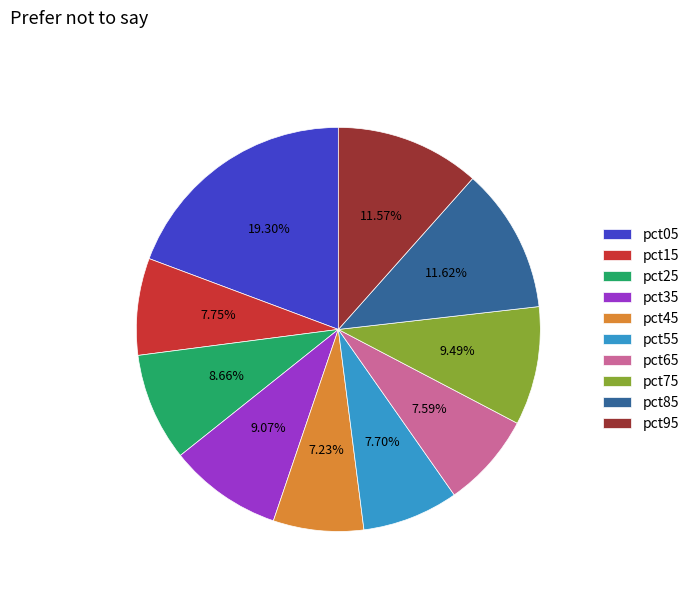

To the nearest percent, what is the combined percentage of pct85 and pct15?

19%